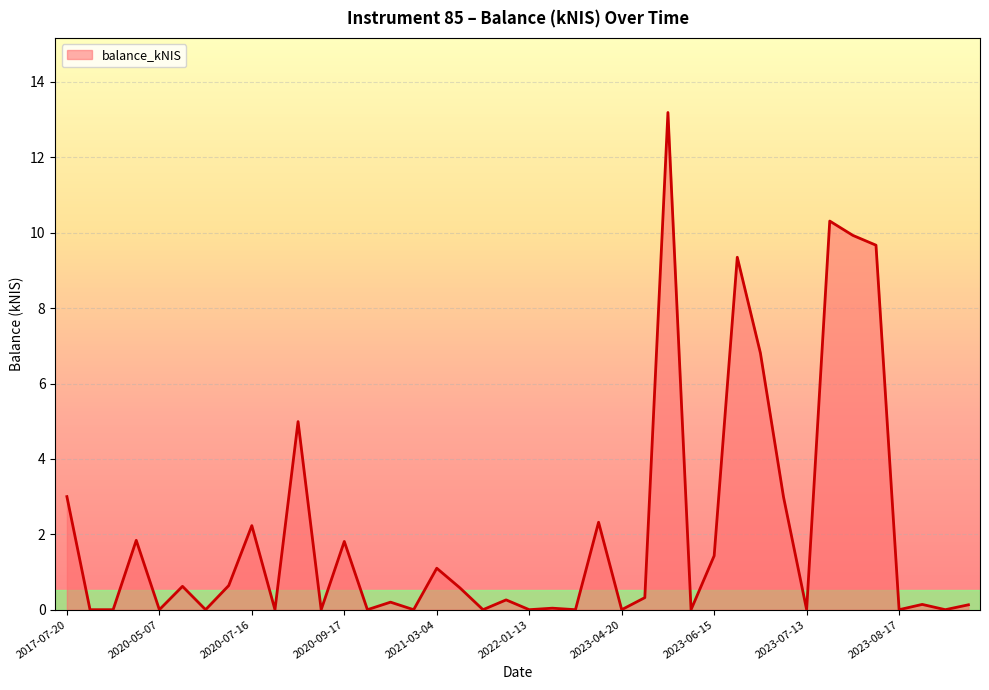

What is the greatest value displayed?

13.2